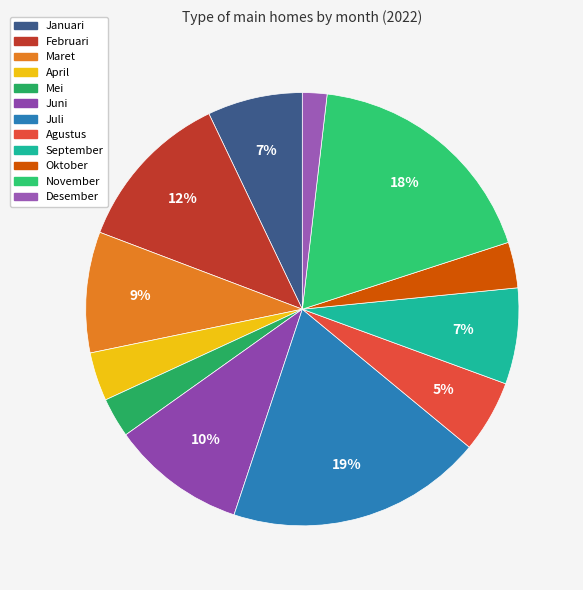

Count the number of slices in the pie.

12